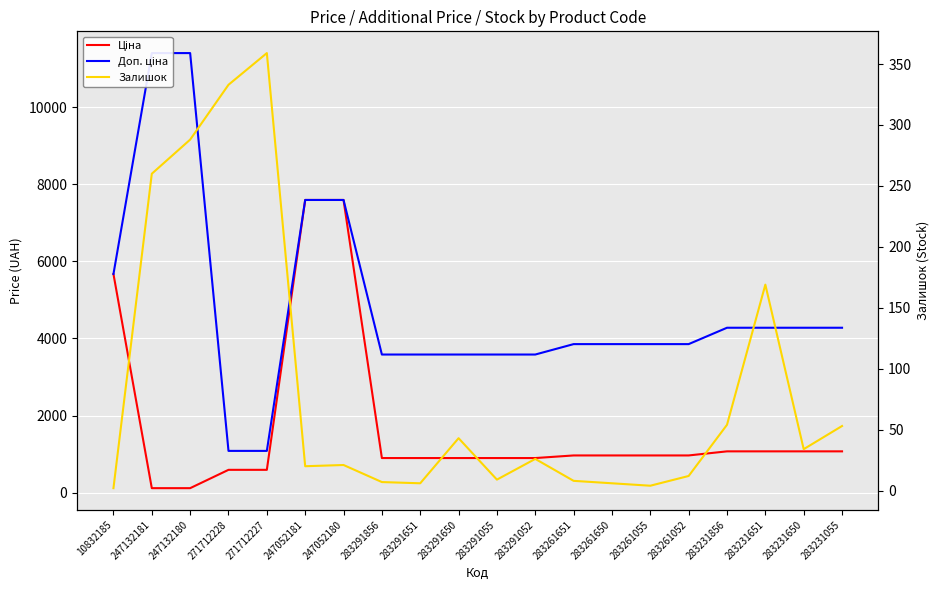

What is the difference between the highest and lowest values at 283261651?

3846.0